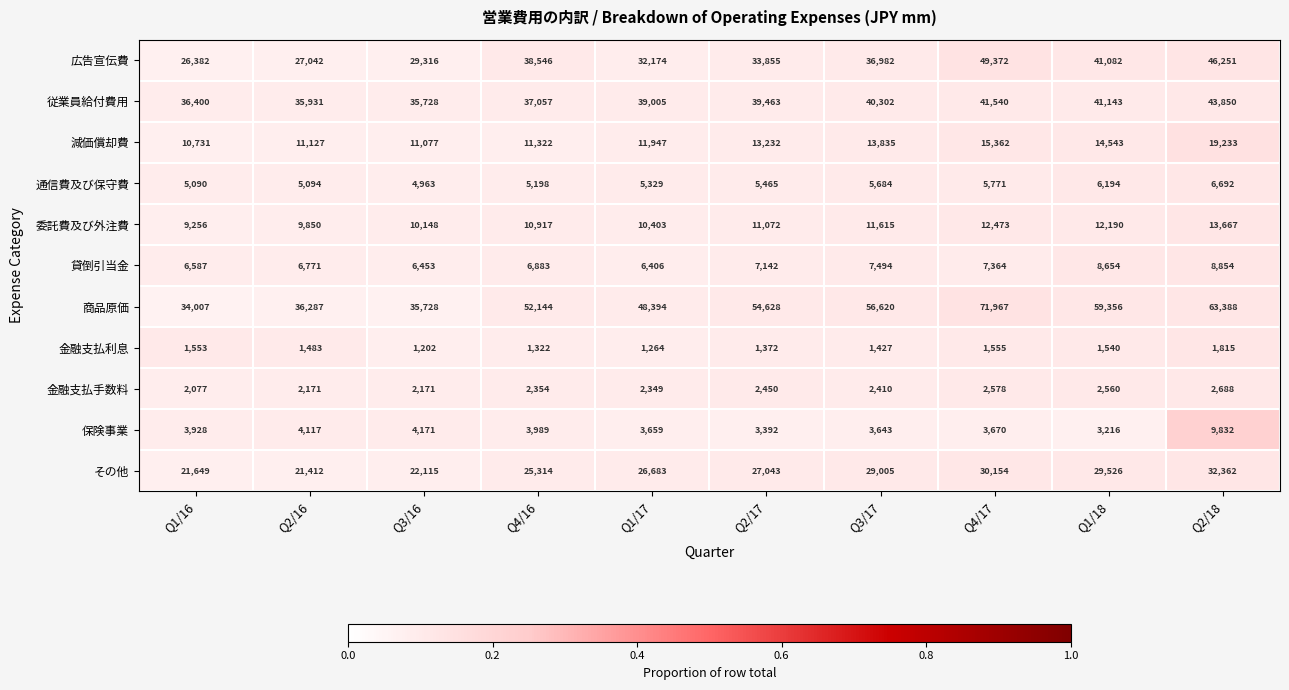

Which series has the largest range (max minus min)?

商品原価